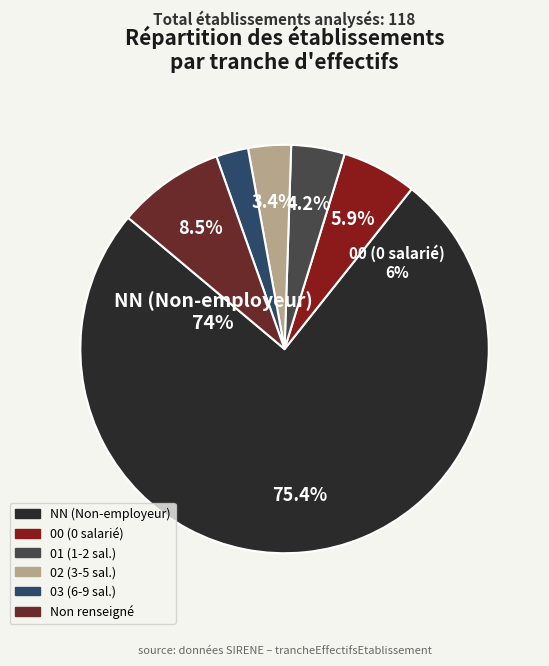

Which category accounts for the majority?

NN